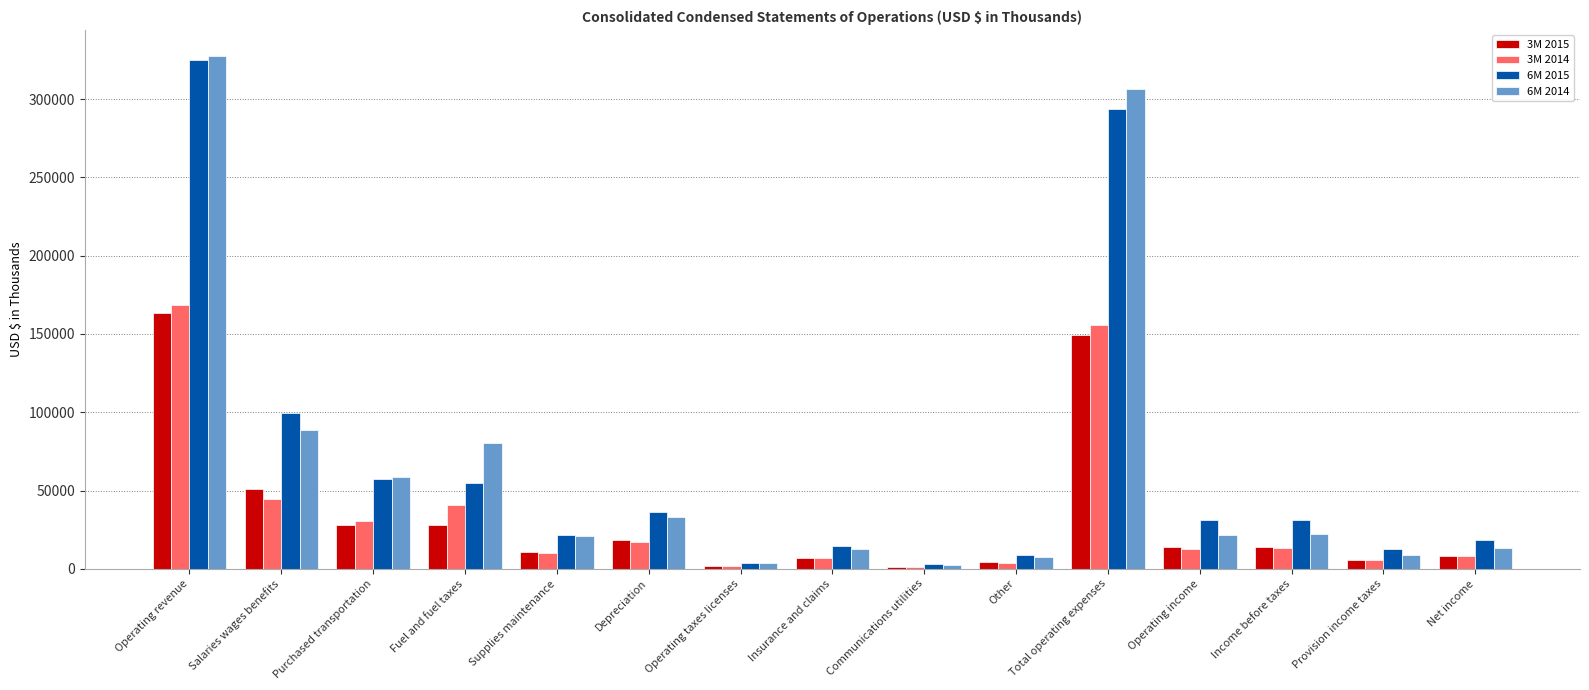

The value of 3M 2014 at Salaries wages benefits is 27112. True or false?

False